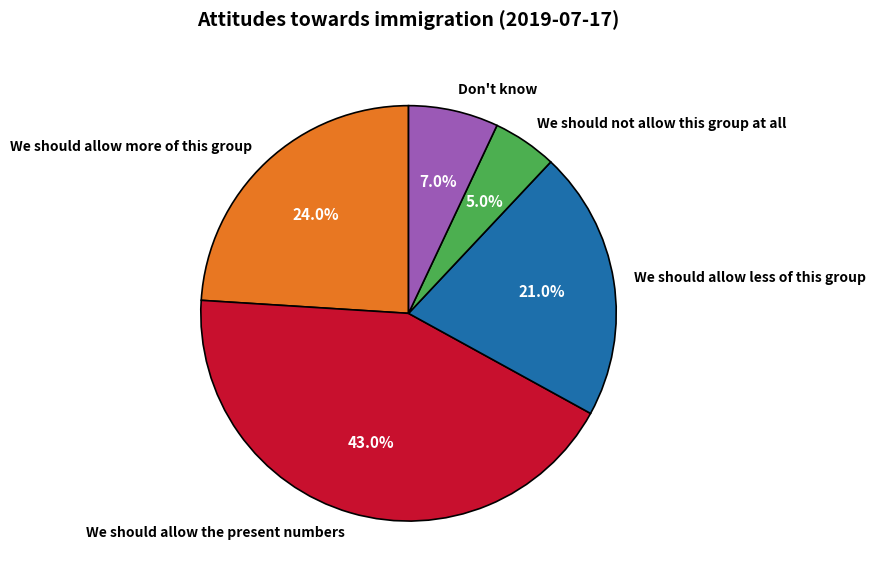

How many slices are in this pie chart?

5